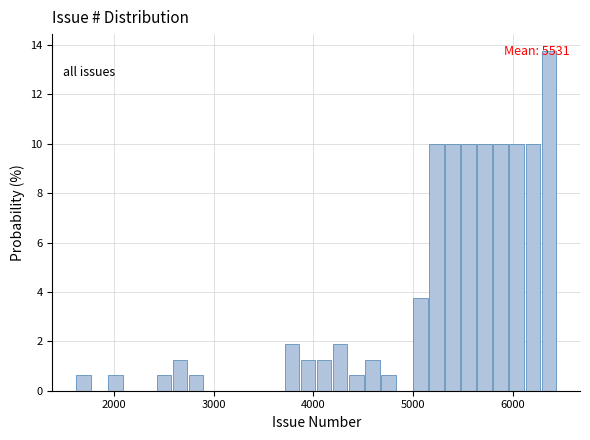

Read against the x-axis, roughly where is the centre of the tallest bar?

6400